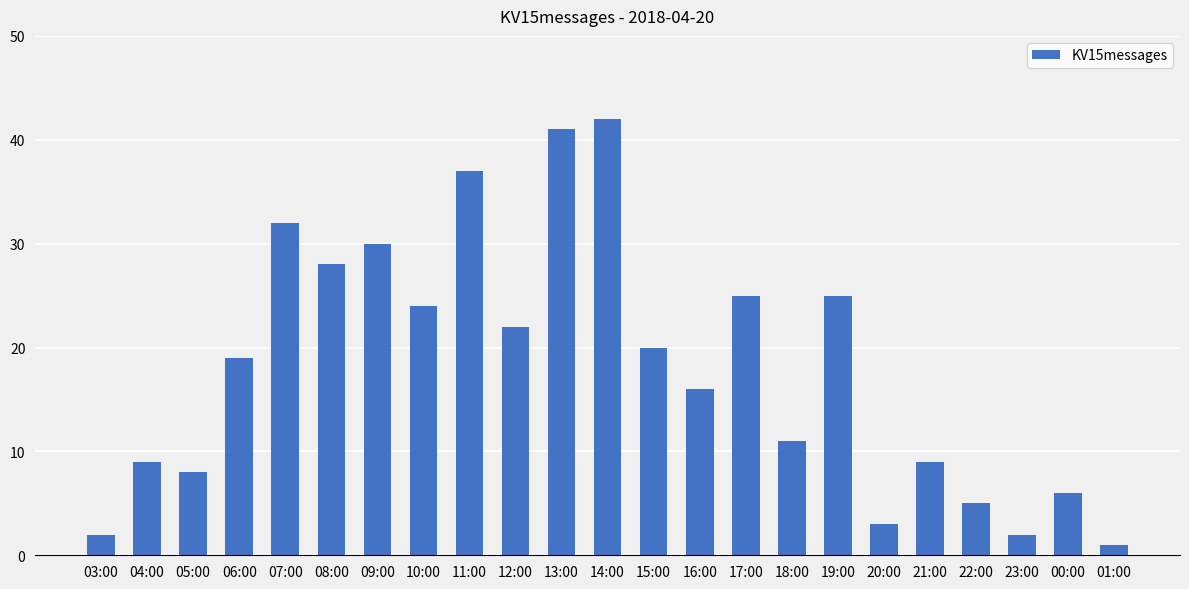

What is the difference between the second highest and second lowest values?

39